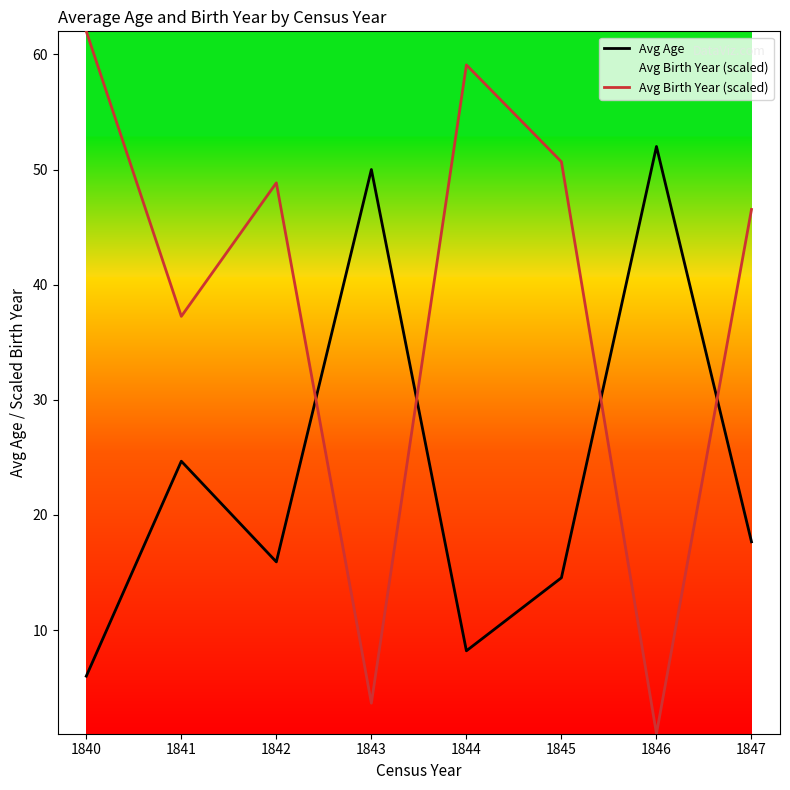

Rank the series by their maximum value, from lowest to highest.

Avg Age, Avg Birth Year (scaled)